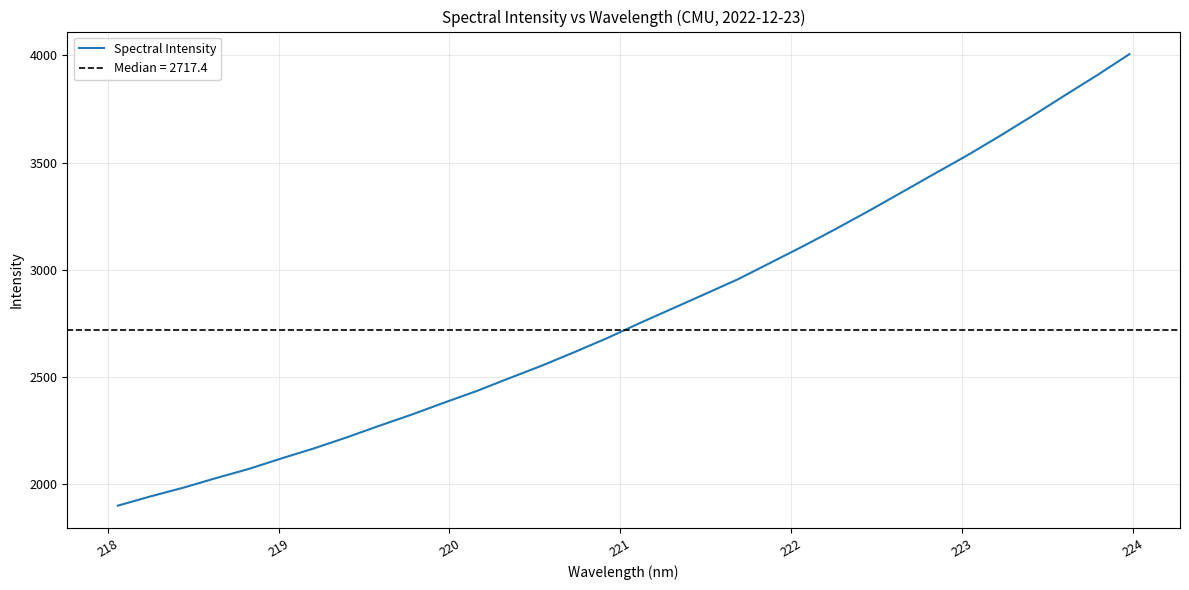

What is the sum of all values?

89617.8